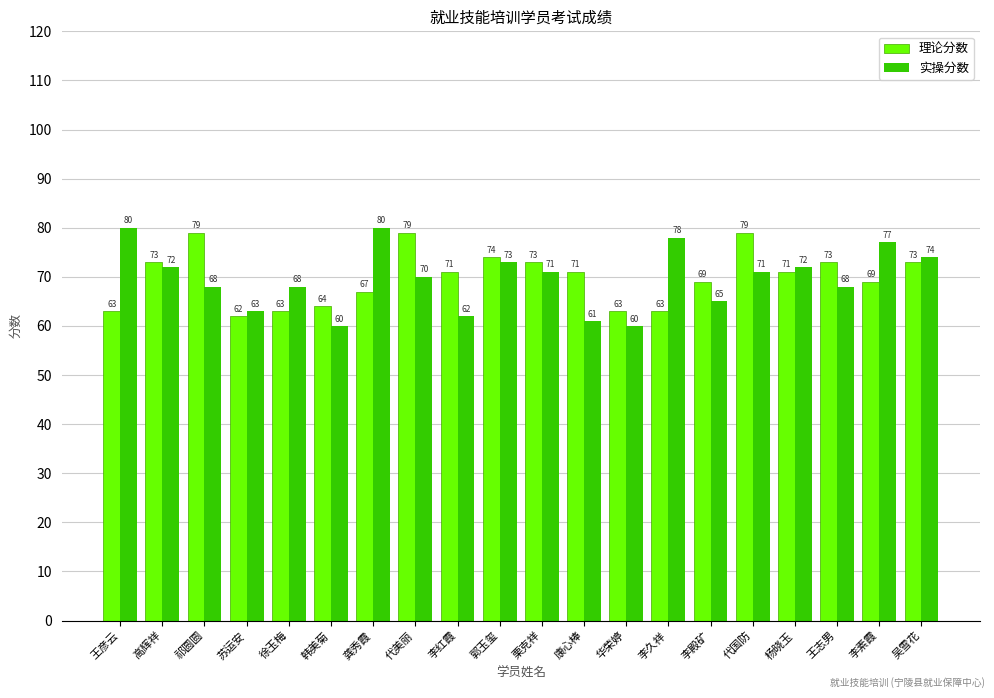

How many groups of bars are there?

20